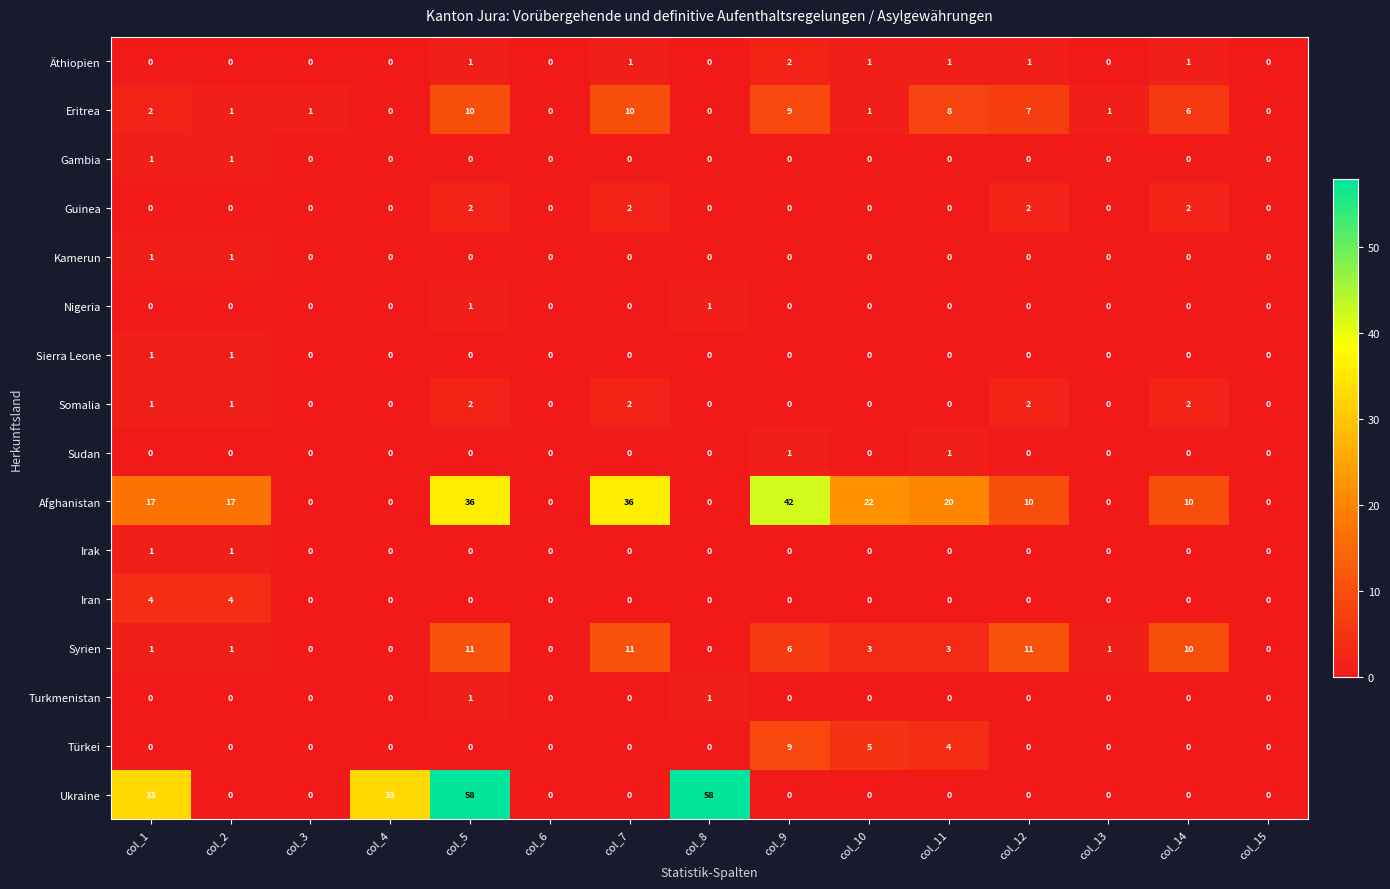

How many categories are shown in the chart?

15